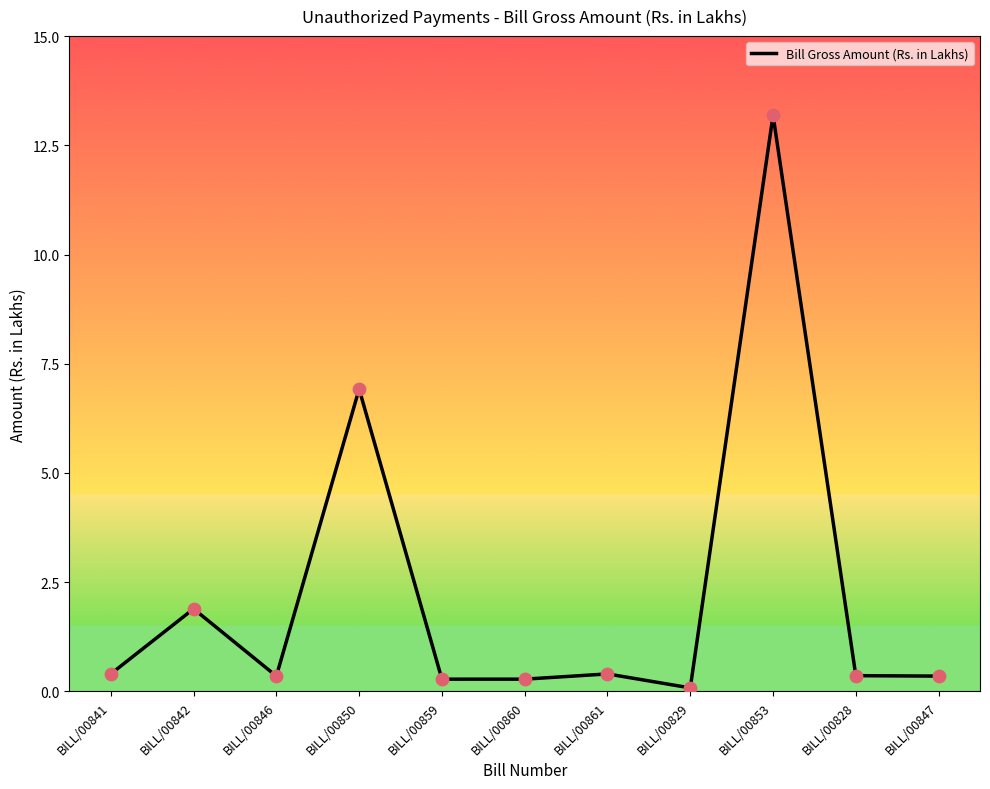

What is the change in value from BILL/00841 to BILL/00850?

+6.5